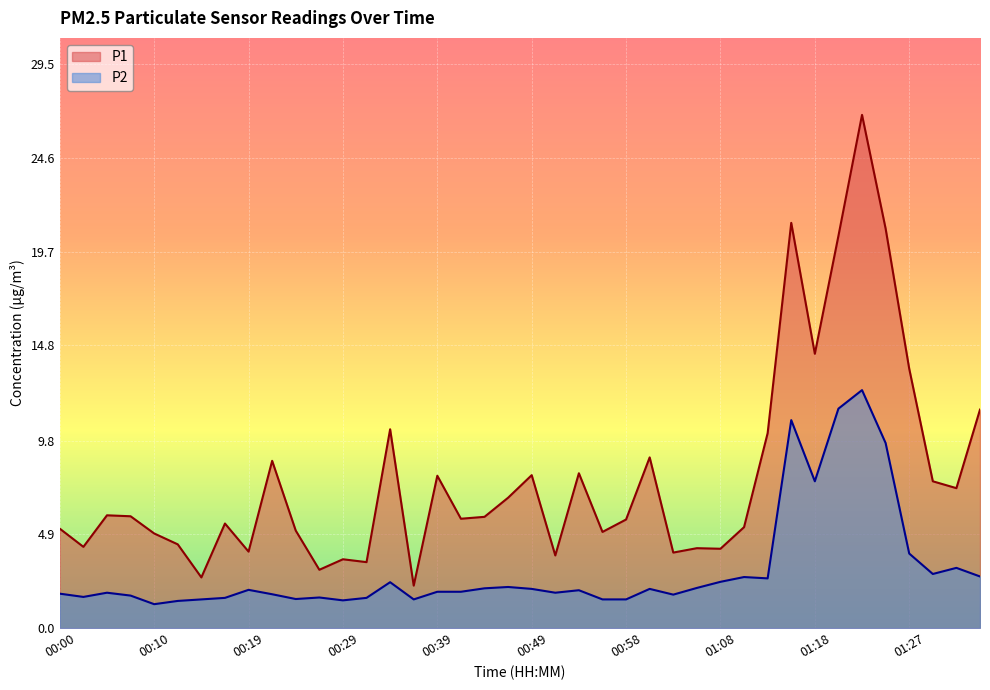

In P1, how many points are higher than both neighbors (excluding endpoints)?

12